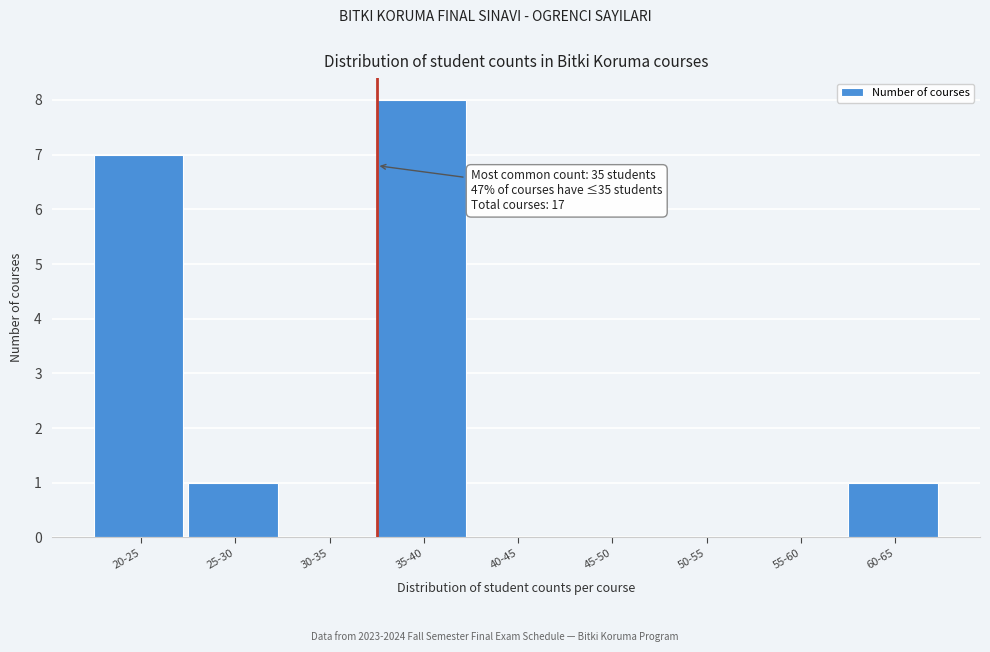

Reading left to right, list all the values displayed in this chart.

20-25=7	25-30=1	30-35=0	35-40=8	40-45=0	45-50=0	50-55=0	55-60=0	60-65=1